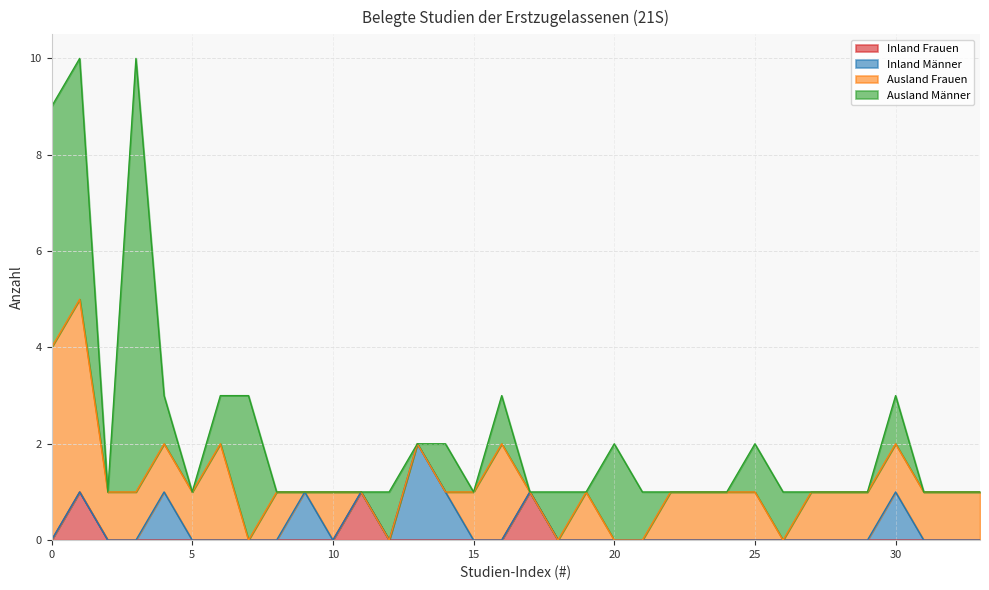

Rank the series by their maximum value, from lowest to highest.

Inland Frauen, Inland Männer, Ausland Frauen, Ausland Männer